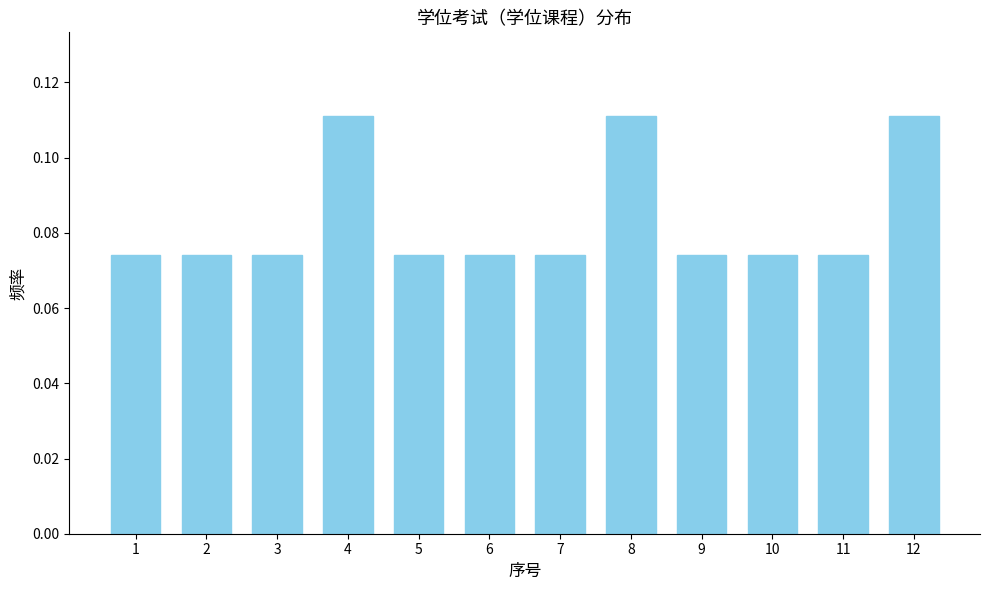

Count the values in the range 0 to 1.

12